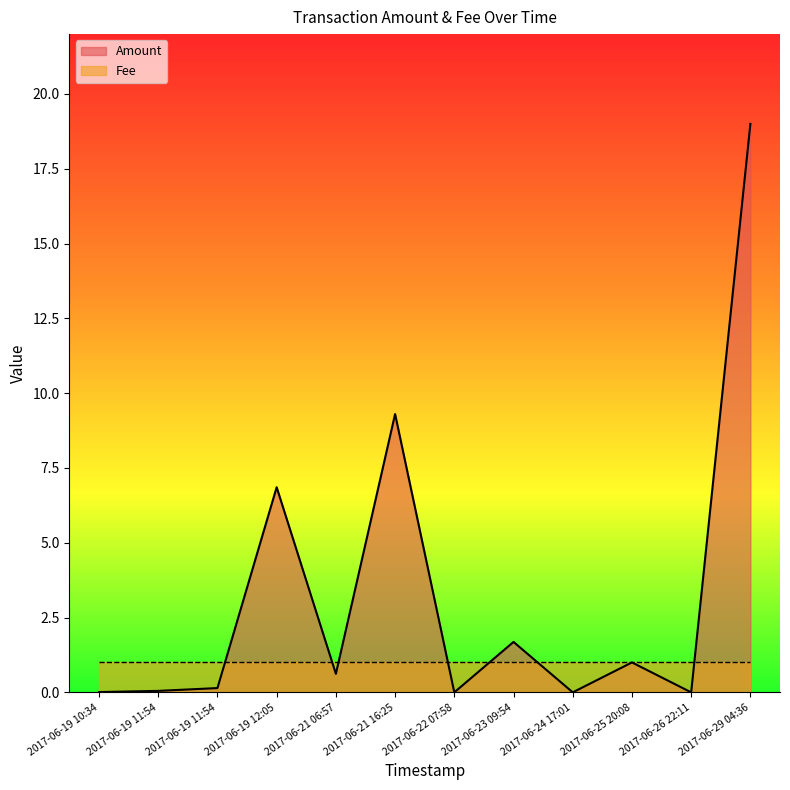

What is the label of the 6th point from the left?

2017-06-21 16:25